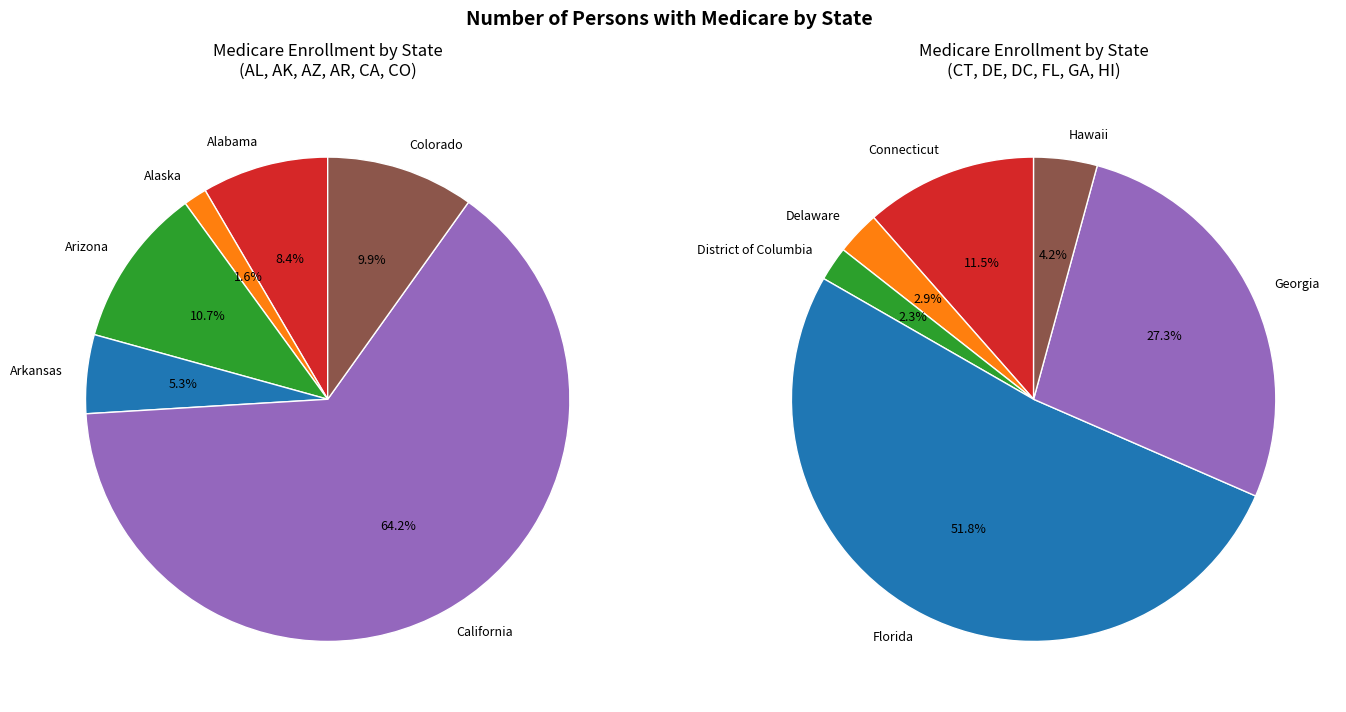

Does Hawaii account for over 50% of the chart?

No